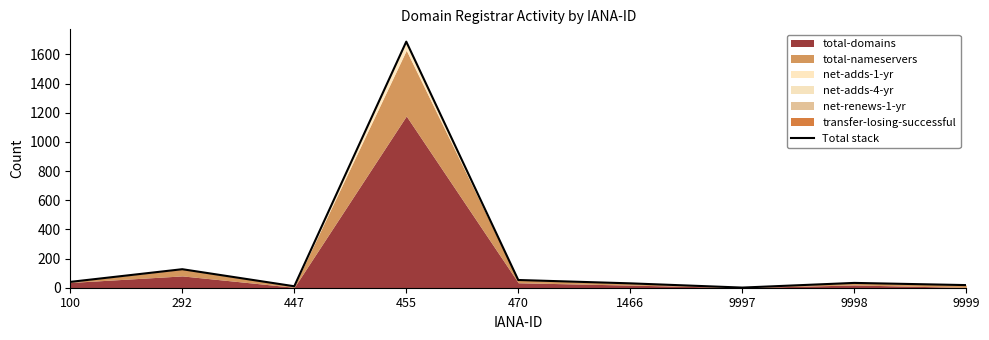

What is the maximum value for Total stack?

1688